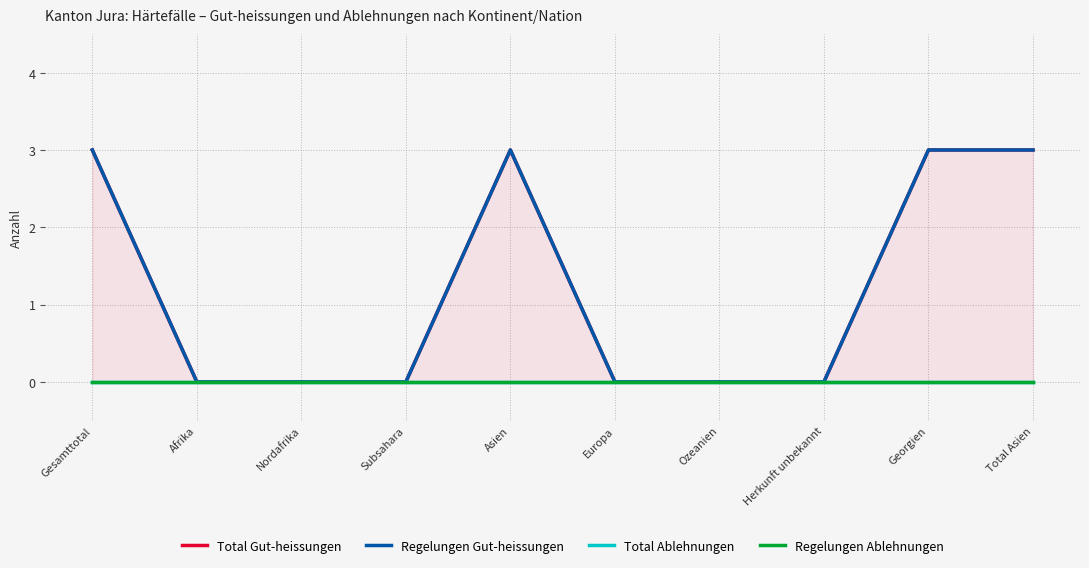

Is it true that Regelungen Gut-heissungen equals 3 at Asien?

True